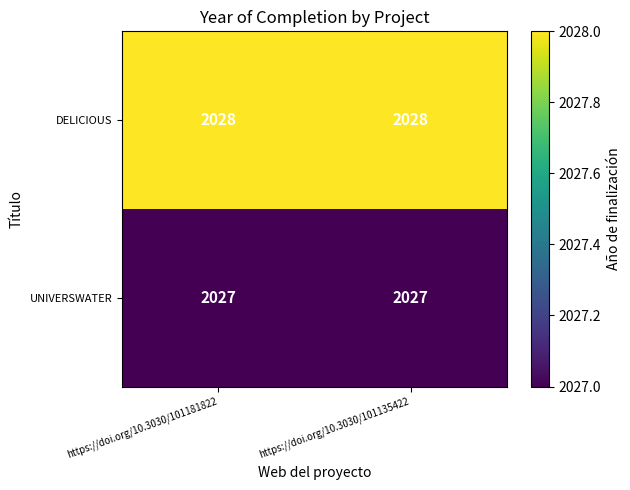

Reading left to right, extract all data points from this chart.

DELICIOUS: https://doi.org/10.3030/101181822=2028	https://doi.org/10.3030/101135422=2028
UNIVERSWATER: https://doi.org/10.3030/101181822=2027	https://doi.org/10.3030/101135422=2027